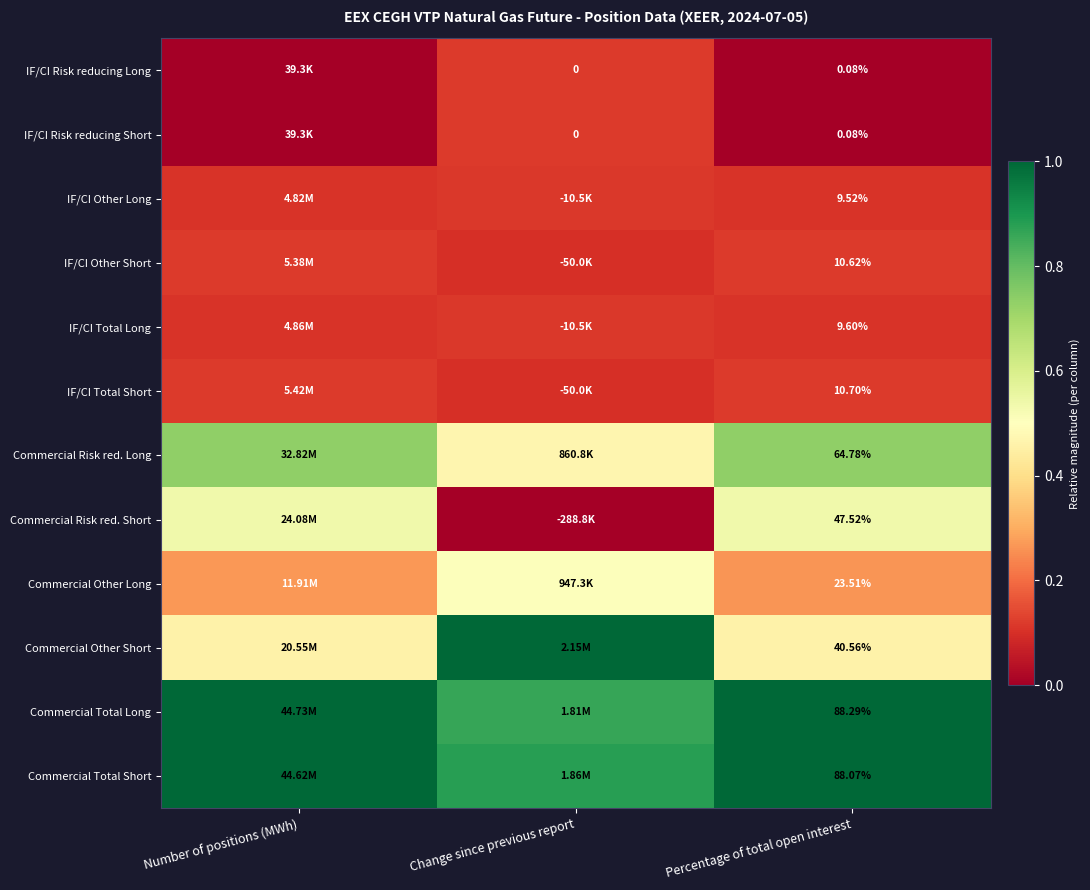

At Change since previous report, list the series in order from largest to smallest.

Commercial Other Short, Commercial Total Short, Commercial Total Long, Commercial Other Long, Commercial Risk red. Long, IF/CI Risk reducing Long, IF/CI Risk reducing Short, IF/CI Other Long, IF/CI Total Long, IF/CI Other Short, IF/CI Total Short, Commercial Risk red. Short